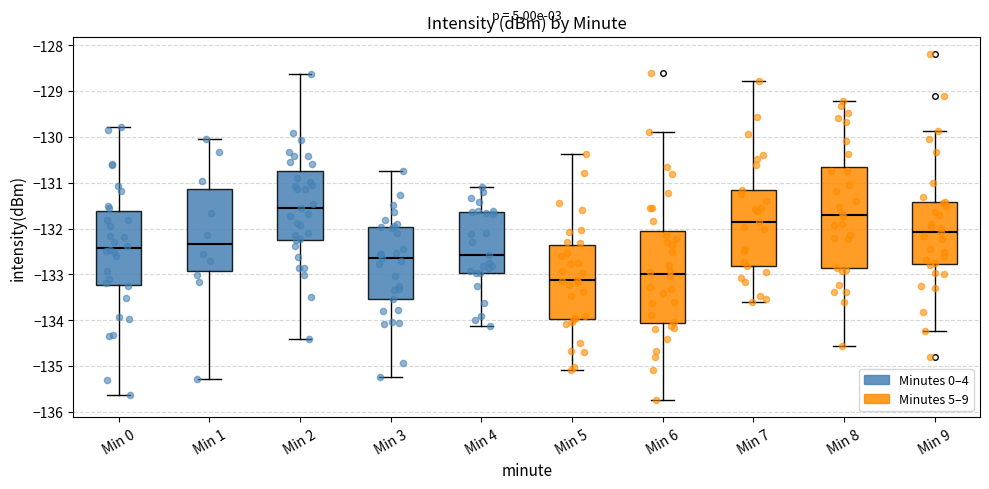

Reading left to right, read every box against the y-axis: the position of its median line, the range the box covers, and the ends of its whiskers. The values are not printed on the chart, so give them approximately, as read against the axis.

Min 0: median -132.4, box -133.2 to -131.6, whiskers -135.6 to -129.8
Min 1: median -132.3, box -132.9 to -131.1, whiskers -135.3 to -130.1
Min 2: median -131.6, box -132.2 to -130.7, whiskers -134.4 to -128.6
Min 3: median -132.6, box -133.5 to -132.0, whiskers -135.2 to -130.7
Min 4: median -132.6, box -133.0 to -131.6, whiskers -134.1 to -131.1
Min 5: median -133.1, box -134.0 to -132.4, whiskers -135.1 to -130.4
Min 6: median -133.0, box -134.1 to -132.1, whiskers -135.7 to -129.9
Min 7: median -131.8, box -132.8 to -131.2, whiskers -133.6 to -128.8
Min 8: median -131.7, box -132.9 to -130.6, whiskers -134.6 to -129.2
Min 9: median -132.1, box -132.8 to -131.4, whiskers -134.2 to -129.9